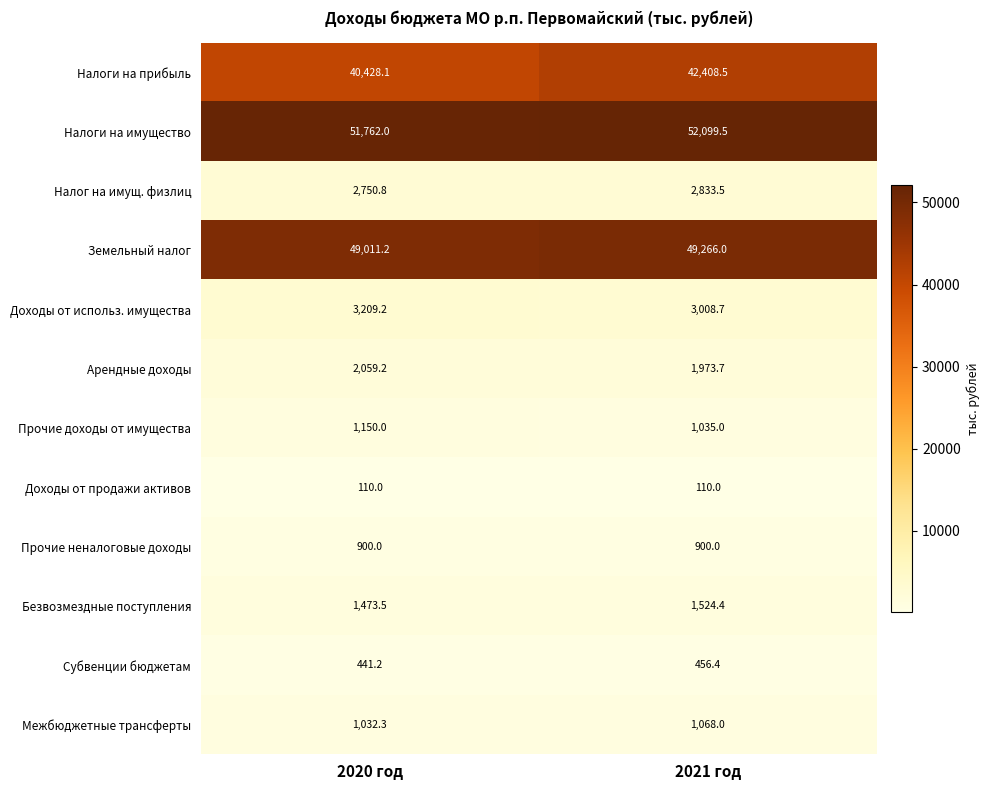

Reading right to left, extract all data points from this chart.

Налоги на прибыль: 42408.5	40428.1
Налоги на имущество: 52099.5	51762.0
Налог на имущ. физлиц: 2833.5	2750.8
Земельный налог: 49266.0	49011.2
Доходы от использ. имущества: 3008.7	3209.2
Арендные доходы: 1973.7	2059.2
Прочие доходы от имущества: 1035.0	1150.0
Доходы от продажи активов: 110.0	110.0
Прочие неналоговые доходы: 900.0	900.0
Безвозмездные поступления: 1524.4	1473.5
Субвенции бюджетам: 456.4	441.2
Межбюджетные трансферты: 1068.0	1032.3